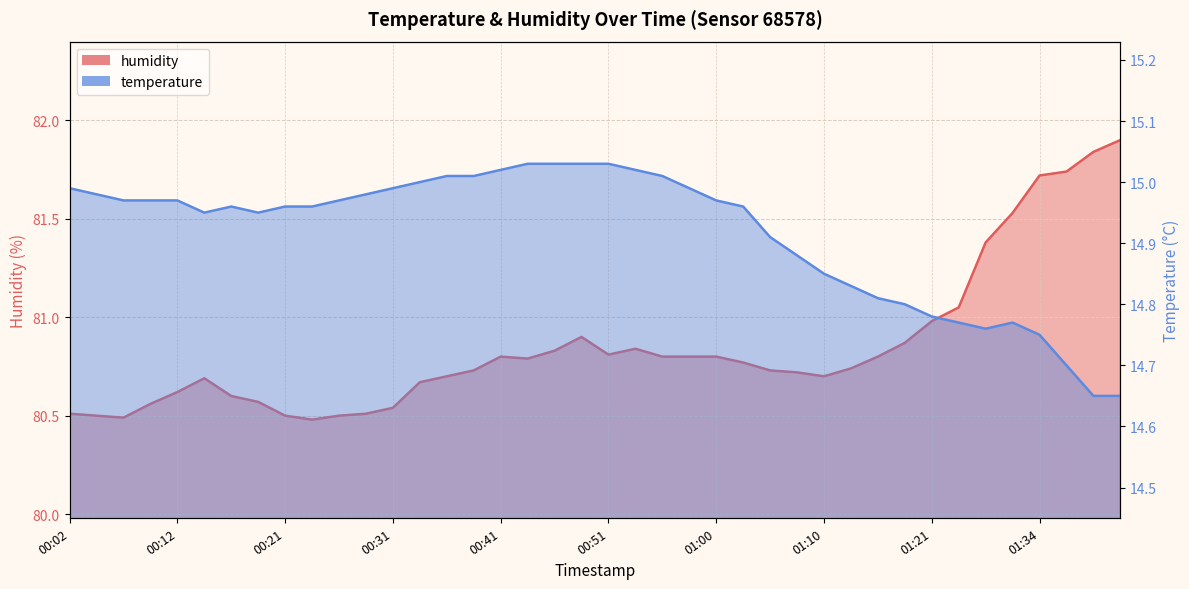

What is the difference between the highest and lowest values at 01:40?

67.0